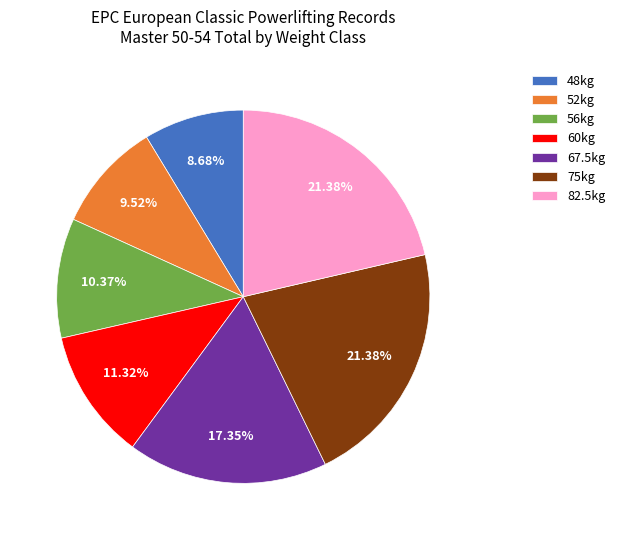

Is 48kg the majority of the pie?

No